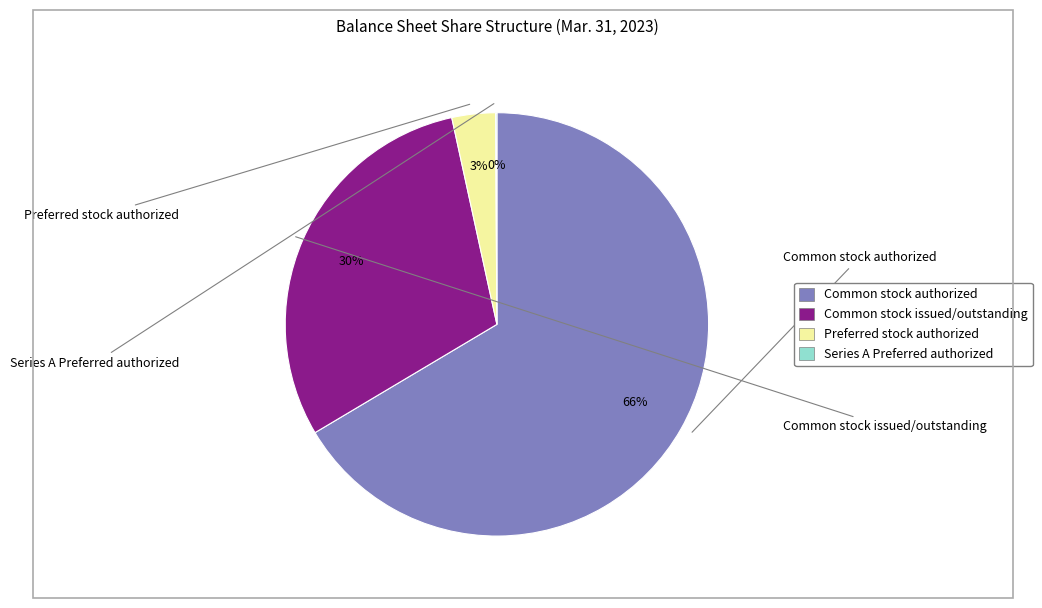

Count the number of slices in the pie.

4